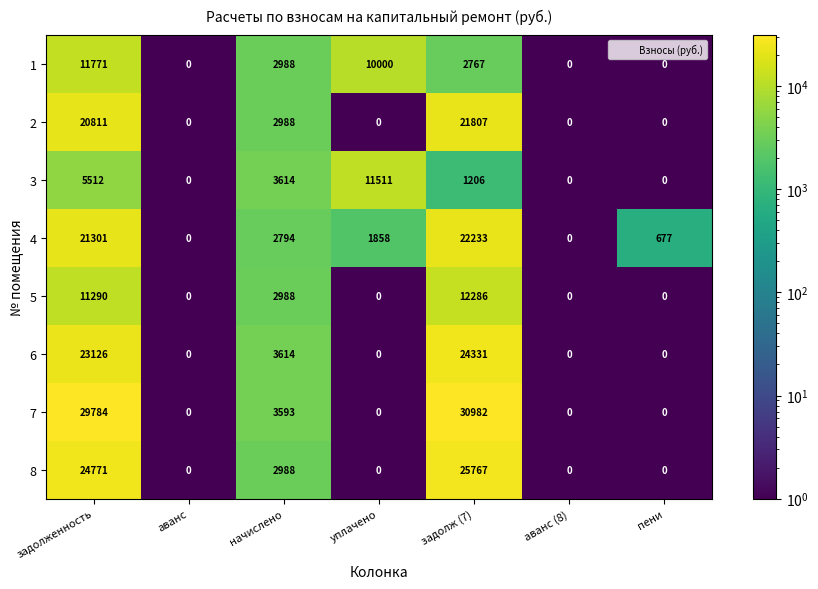

What is the total value across all series at аванс?

0